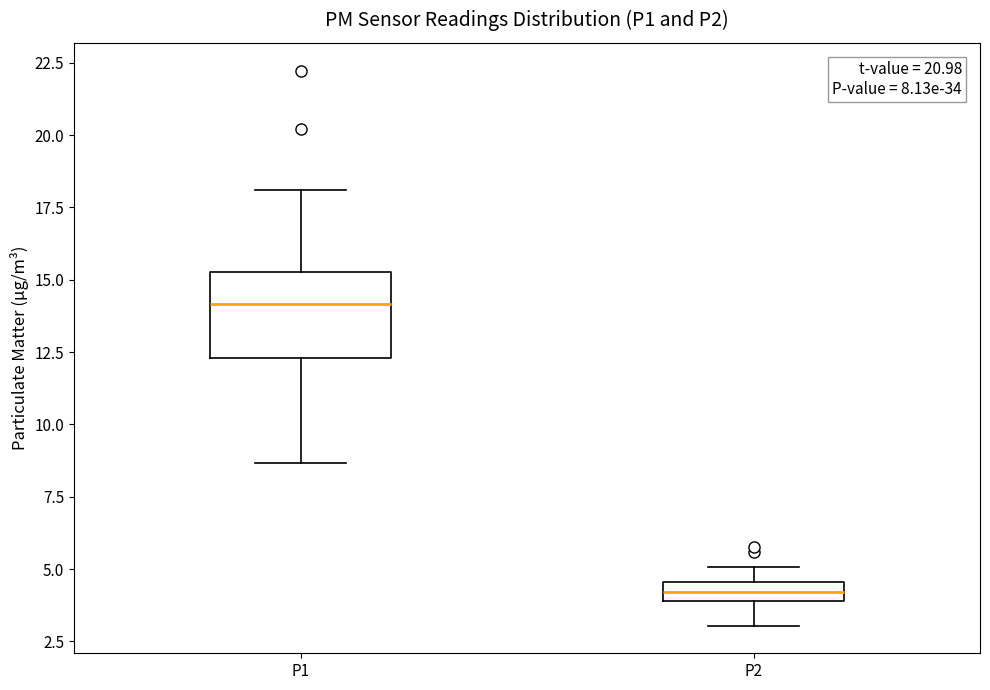

Which box's median line is the highest?

P1